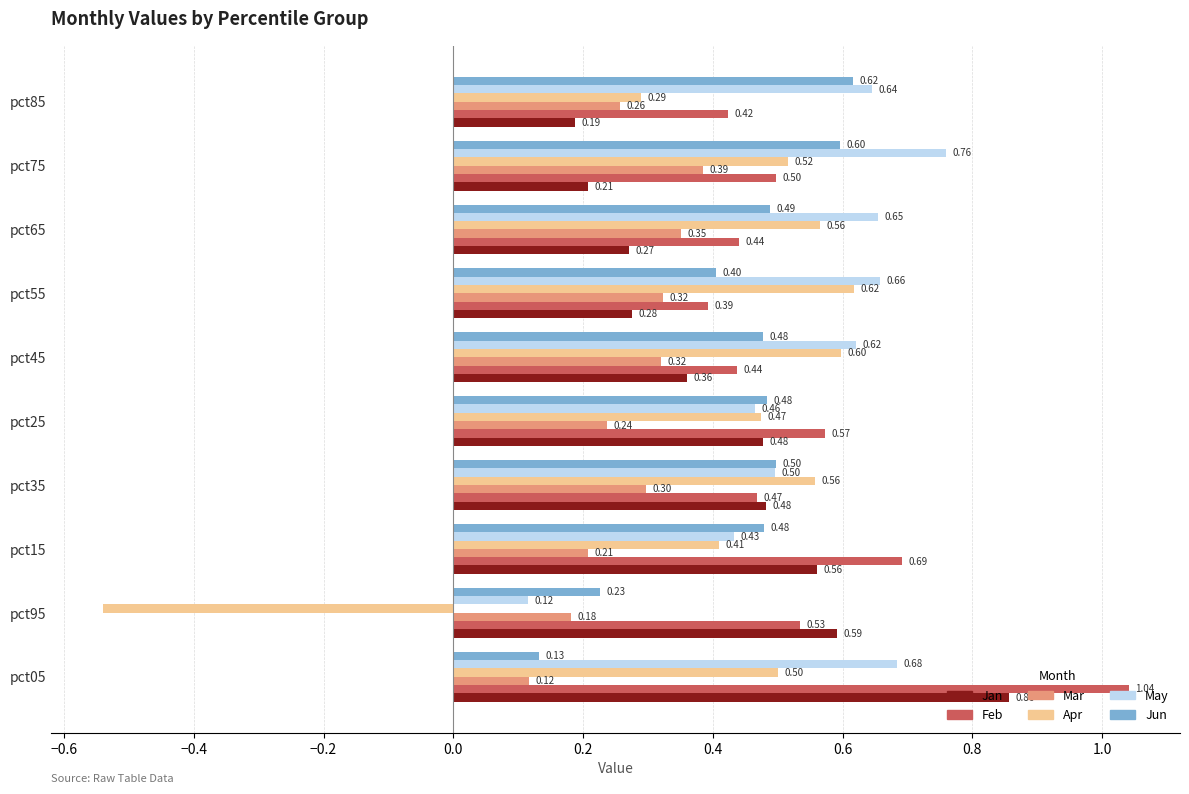

Between pct55 and pct85, which series saw the biggest shift?

Apr